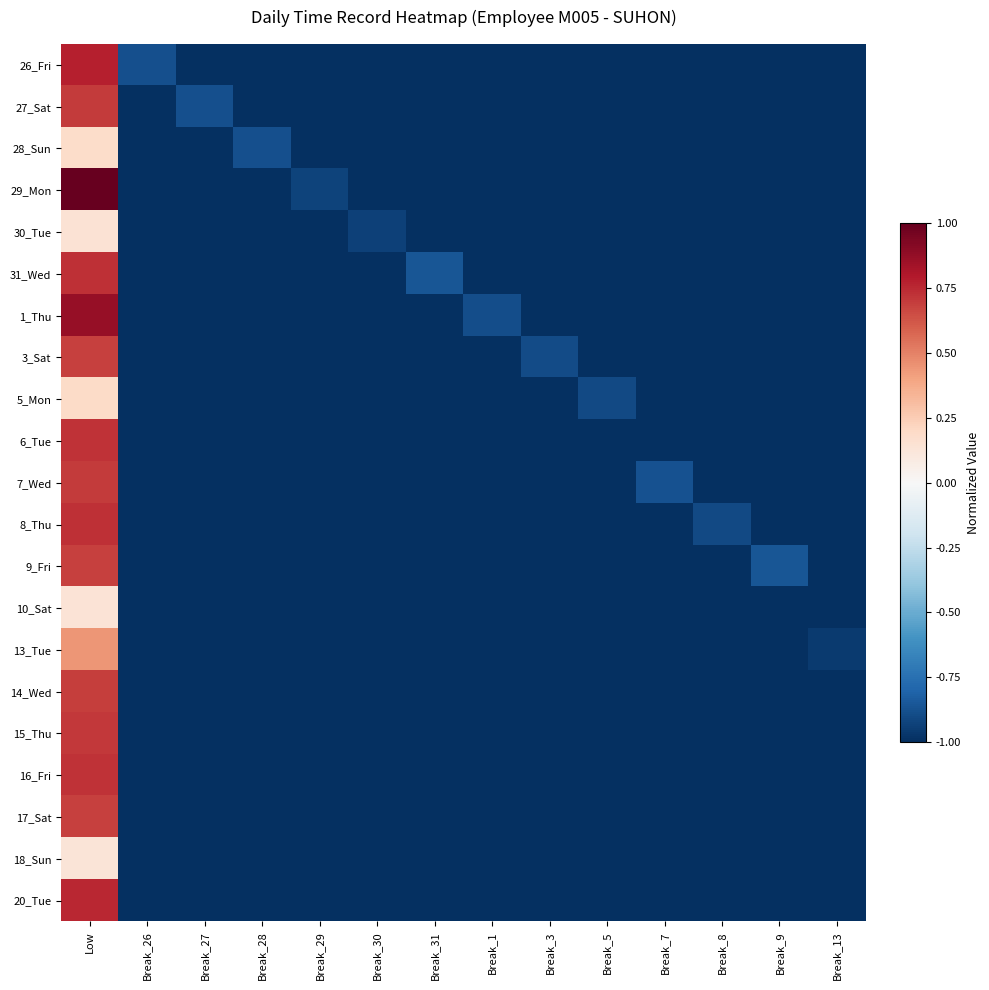

Reading left to right, what are all the values shown in this chart?

26_Fri: Low=0.8	Break_26=-0.9	Break_27=-1.0	Break_28=-1.0	Break_29=-1.0	Break_30=-1.0	Break_31=-1.0	Break_1=-1.0	Break_3=-1.0	Break_5=-1.0	Break_7=-1.0	Break_8=-1.0	Break_9=-1.0	Break_13=-1.0
27_Sat: Low=0.7	Break_26=-1.0	Break_27=-0.9	Break_28=-1.0	Break_29=-1.0	Break_30=-1.0	Break_31=-1.0	Break_1=-1.0	Break_3=-1.0	Break_5=-1.0	Break_7=-1.0	Break_8=-1.0	Break_9=-1.0	Break_13=-1.0
28_Sun: Low=0.2	Break_26=-1.0	Break_27=-1.0	Break_28=-0.9	Break_29=-1.0	Break_30=-1.0	Break_31=-1.0	Break_1=-1.0	Break_3=-1.0	Break_5=-1.0	Break_7=-1.0	Break_8=-1.0	Break_9=-1.0	Break_13=-1.0
29_Mon: Low=1.0	Break_26=-1.0	Break_27=-1.0	Break_28=-1.0	Break_29=-0.9	Break_30=-1.0	Break_31=-1.0	Break_1=-1.0	Break_3=-1.0	Break_5=-1.0	Break_7=-1.0	Break_8=-1.0	Break_9=-1.0	Break_13=-1.0
30_Tue: Low=0.1	Break_26=-1.0	Break_27=-1.0	Break_28=-1.0	Break_29=-1.0	Break_30=-0.9	Break_31=-1.0	Break_1=-1.0	Break_3=-1.0	Break_5=-1.0	Break_7=-1.0	Break_8=-1.0	Break_9=-1.0	Break_13=-1.0
31_Wed: Low=0.7	Break_26=-1.0	Break_27=-1.0	Break_28=-1.0	Break_29=-1.0	Break_30=-1.0	Break_31=-0.9	Break_1=-1.0	Break_3=-1.0	Break_5=-1.0	Break_7=-1.0	Break_8=-1.0	Break_9=-1.0	Break_13=-1.0
1_Thu: Low=0.9	Break_26=-1.0	Break_27=-1.0	Break_28=-1.0	Break_29=-1.0	Break_30=-1.0	Break_31=-1.0	Break_1=-0.9	Break_3=-1.0	Break_5=-1.0	Break_7=-1.0	Break_8=-1.0	Break_9=-1.0	Break_13=-1.0
3_Sat: Low=0.7	Break_26=-1.0	Break_27=-1.0	Break_28=-1.0	Break_29=-1.0	Break_30=-1.0	Break_31=-1.0	Break_1=-1.0	Break_3=-0.9	Break_5=-1.0	Break_7=-1.0	Break_8=-1.0	Break_9=-1.0	Break_13=-1.0
5_Mon: Low=0.2	Break_26=-1.0	Break_27=-1.0	Break_28=-1.0	Break_29=-1.0	Break_30=-1.0	Break_31=-1.0	Break_1=-1.0	Break_3=-1.0	Break_5=-0.9	Break_7=-1.0	Break_8=-1.0	Break_9=-1.0	Break_13=-1.0
6_Tue: Low=0.7	Break_26=-1.0	Break_27=-1.0	Break_28=-1.0	Break_29=-1.0	Break_30=-1.0	Break_31=-1.0	Break_1=-1.0	Break_3=-1.0	Break_5=-1.0	Break_7=-1.0	Break_8=-1.0	Break_9=-1.0	Break_13=-1.0
7_Wed: Low=0.7	Break_26=-1.0	Break_27=-1.0	Break_28=-1.0	Break_29=-1.0	Break_30=-1.0	Break_31=-1.0	Break_1=-1.0	Break_3=-1.0	Break_5=-1.0	Break_7=-0.9	Break_8=-1.0	Break_9=-1.0	Break_13=-1.0
8_Thu: Low=0.7	Break_26=-1.0	Break_27=-1.0	Break_28=-1.0	Break_29=-1.0	Break_30=-1.0	Break_31=-1.0	Break_1=-1.0	Break_3=-1.0	Break_5=-1.0	Break_7=-1.0	Break_8=-0.9	Break_9=-1.0	Break_13=-1.0
9_Fri: Low=0.7	Break_26=-1.0	Break_27=-1.0	Break_28=-1.0	Break_29=-1.0	Break_30=-1.0	Break_31=-1.0	Break_1=-1.0	Break_3=-1.0	Break_5=-1.0	Break_7=-1.0	Break_8=-1.0	Break_9=-0.9	Break_13=-1.0
10_Sat: Low=0.1	Break_26=-1.0	Break_27=-1.0	Break_28=-1.0	Break_29=-1.0	Break_30=-1.0	Break_31=-1.0	Break_1=-1.0	Break_3=-1.0	Break_5=-1.0	Break_7=-1.0	Break_8=-1.0	Break_9=-1.0	Break_13=-1.0
13_Tue: Low=0.4	Break_26=-1.0	Break_27=-1.0	Break_28=-1.0	Break_29=-1.0	Break_30=-1.0	Break_31=-1.0	Break_1=-1.0	Break_3=-1.0	Break_5=-1.0	Break_7=-1.0	Break_8=-1.0	Break_9=-1.0	Break_13=-1.0
14_Wed: Low=0.7	Break_26=-1.0	Break_27=-1.0	Break_28=-1.0	Break_29=-1.0	Break_30=-1.0	Break_31=-1.0	Break_1=-1.0	Break_3=-1.0	Break_5=-1.0	Break_7=-1.0	Break_8=-1.0	Break_9=-1.0	Break_13=-1.0
15_Thu: Low=0.7	Break_26=-1.0	Break_27=-1.0	Break_28=-1.0	Break_29=-1.0	Break_30=-1.0	Break_31=-1.0	Break_1=-1.0	Break_3=-1.0	Break_5=-1.0	Break_7=-1.0	Break_8=-1.0	Break_9=-1.0	Break_13=-1.0
16_Fri: Low=0.7	Break_26=-1.0	Break_27=-1.0	Break_28=-1.0	Break_29=-1.0	Break_30=-1.0	Break_31=-1.0	Break_1=-1.0	Break_3=-1.0	Break_5=-1.0	Break_7=-1.0	Break_8=-1.0	Break_9=-1.0	Break_13=-1.0
17_Sat: Low=0.7	Break_26=-1.0	Break_27=-1.0	Break_28=-1.0	Break_29=-1.0	Break_30=-1.0	Break_31=-1.0	Break_1=-1.0	Break_3=-1.0	Break_5=-1.0	Break_7=-1.0	Break_8=-1.0	Break_9=-1.0	Break_13=-1.0
18_Sun: Low=0.1	Break_26=-1.0	Break_27=-1.0	Break_28=-1.0	Break_29=-1.0	Break_30=-1.0	Break_31=-1.0	Break_1=-1.0	Break_3=-1.0	Break_5=-1.0	Break_7=-1.0	Break_8=-1.0	Break_9=-1.0	Break_13=-1.0
20_Tue: Low=0.8	Break_26=-1.0	Break_27=-1.0	Break_28=-1.0	Break_29=-1.0	Break_30=-1.0	Break_31=-1.0	Break_1=-1.0	Break_3=-1.0	Break_5=-1.0	Break_7=-1.0	Break_8=-1.0	Break_9=-1.0	Break_13=-1.0